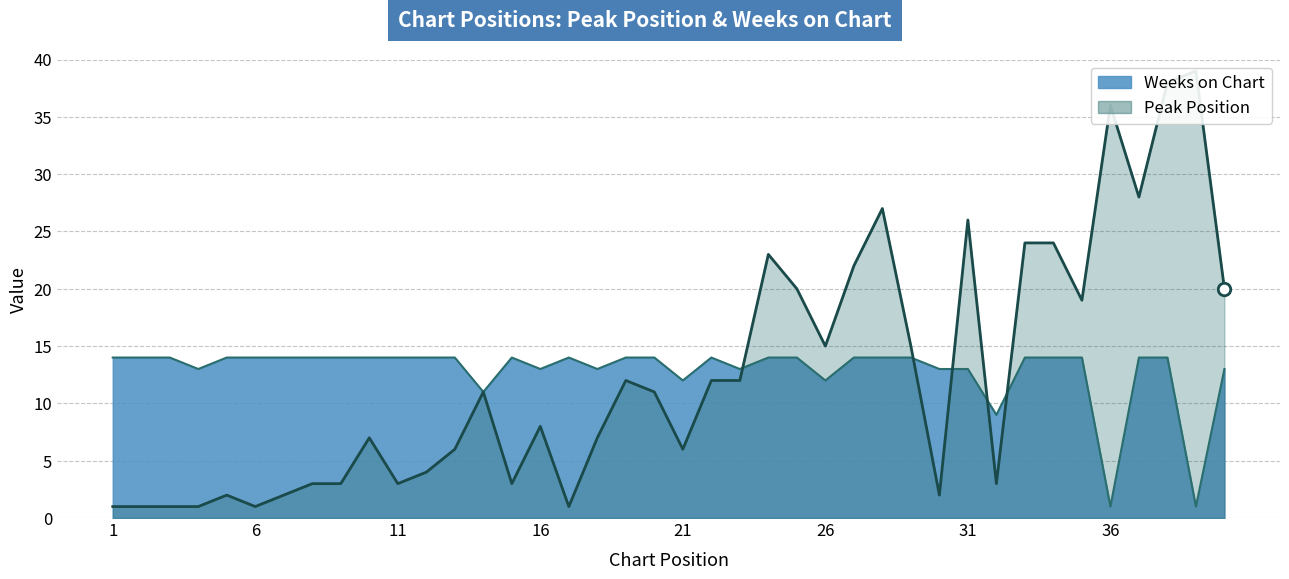

At which category is the sum across all series the highest?

38